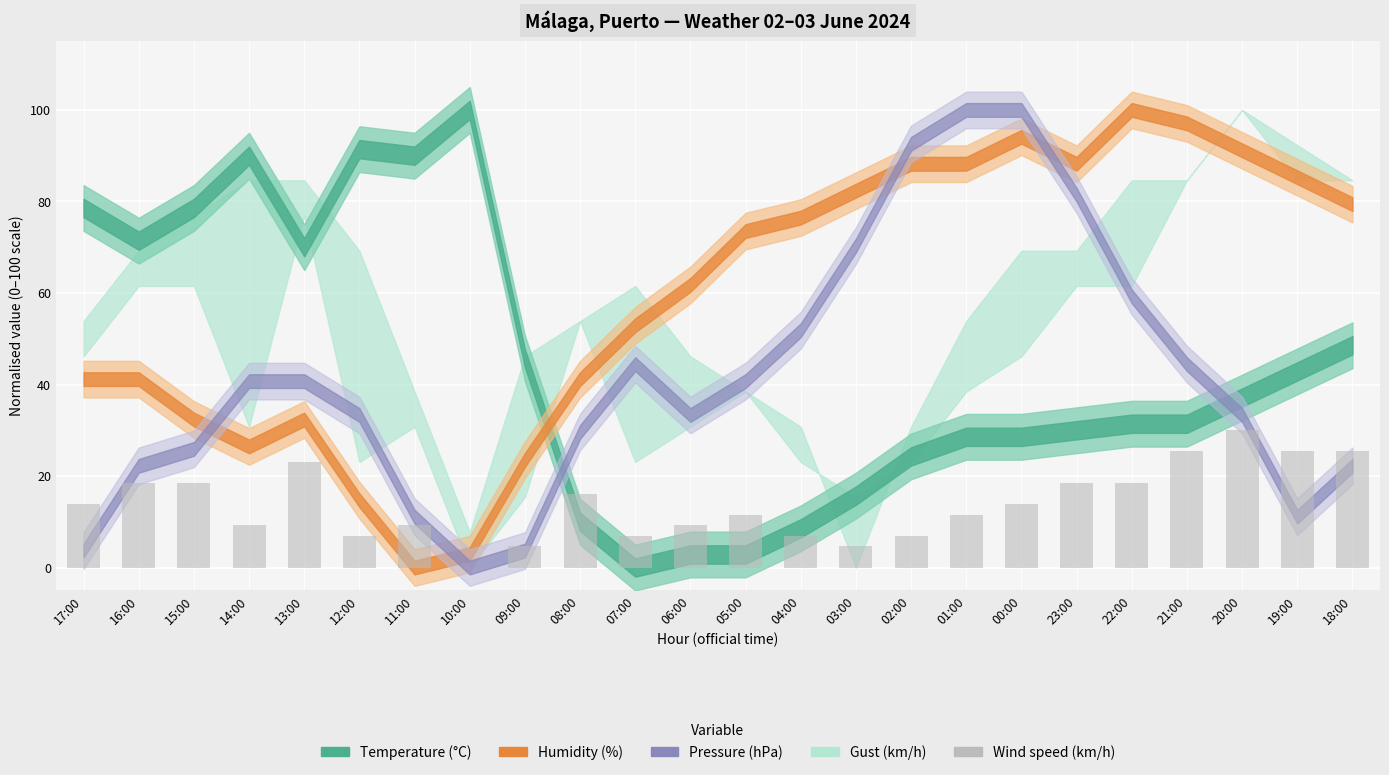

How many series are shown in this chart?

1